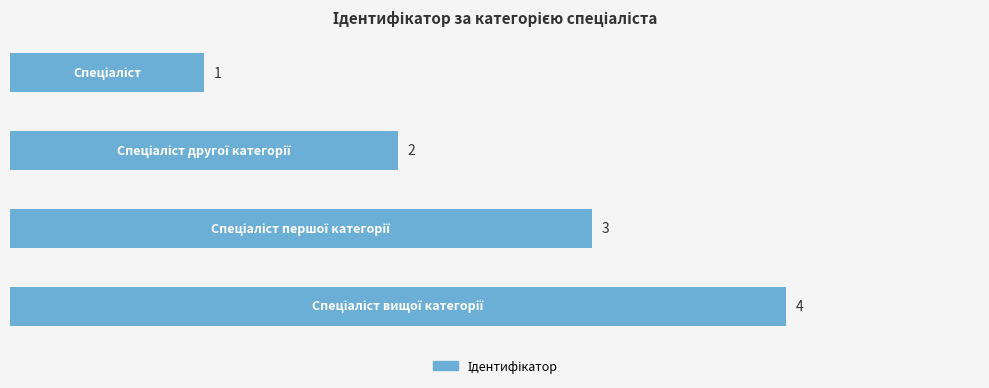

What is the maximum value shown in the chart?

4